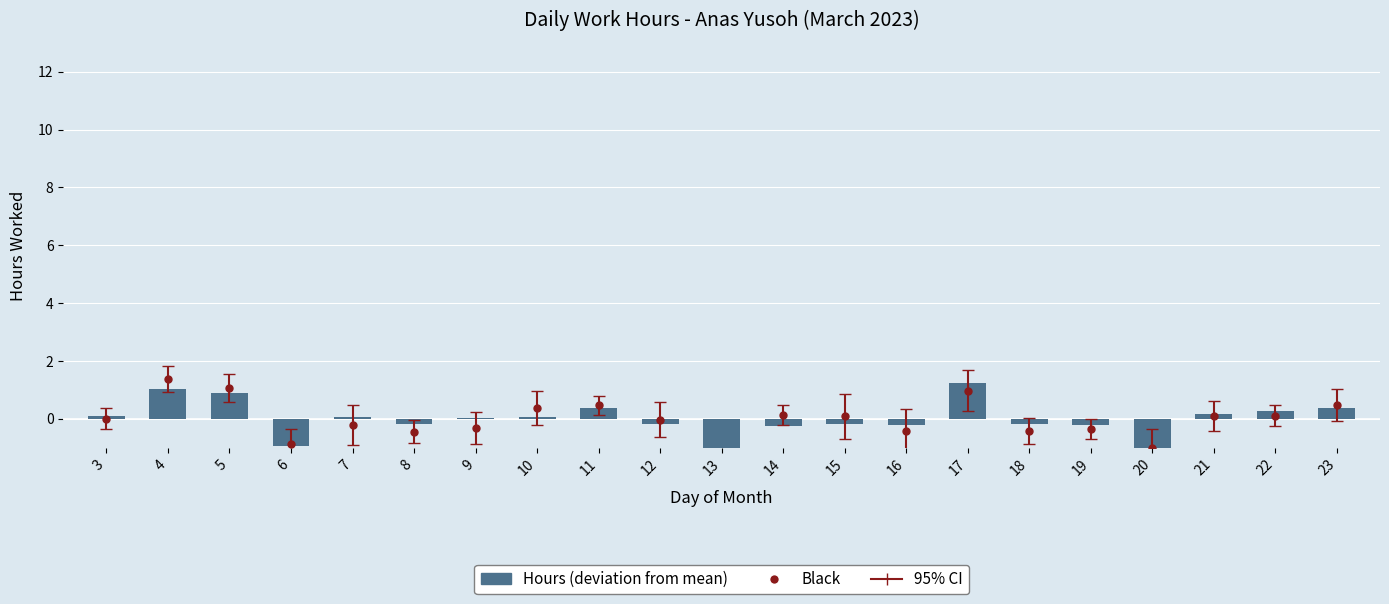

Which has a higher value, 10 or 14?

10